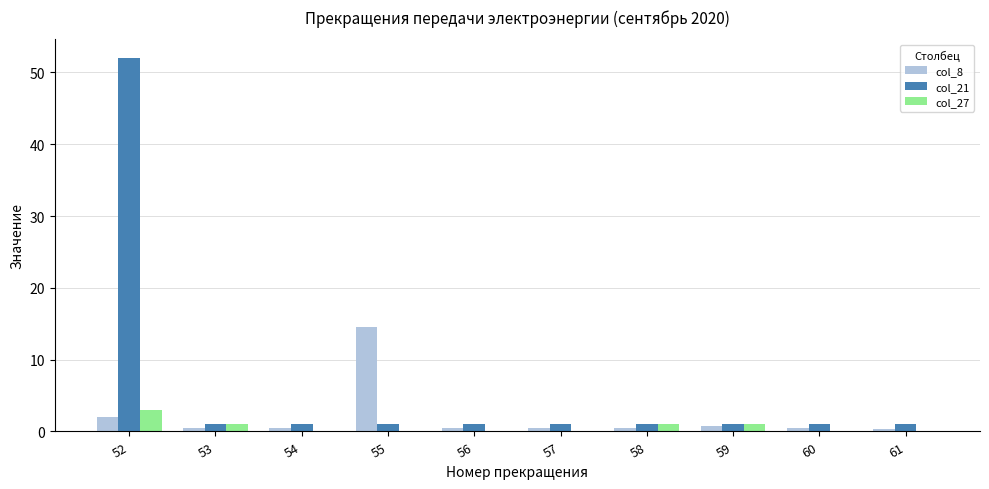

Which series has the largest total across all categories?

col_21